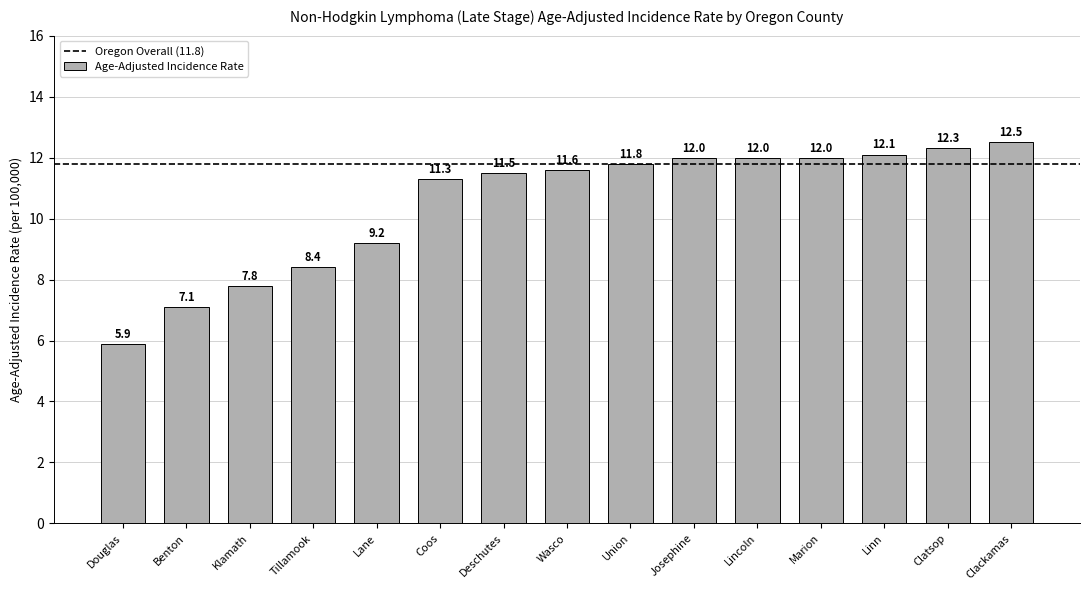

The chart shows a value of 5.9 at Douglas. True or false?

True